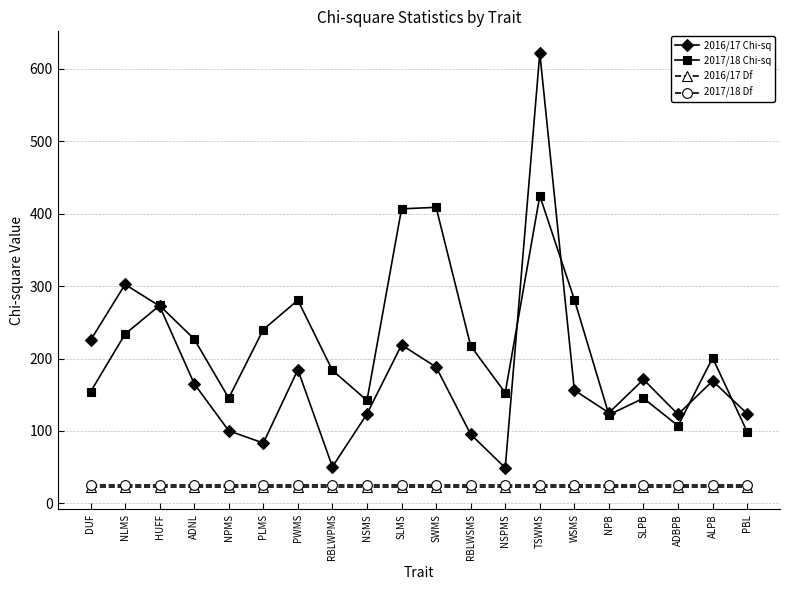

True or false: 2017/18 Df and 2016/17 Chi-sq intersect in this chart.

False